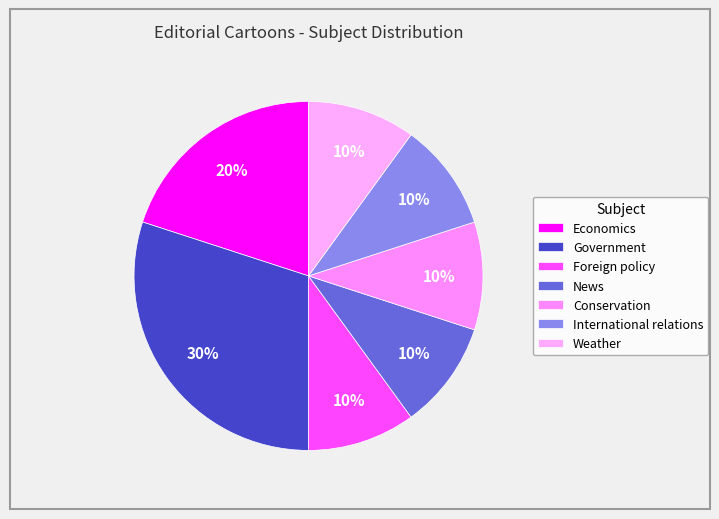

How many segments does this pie chart have?

7